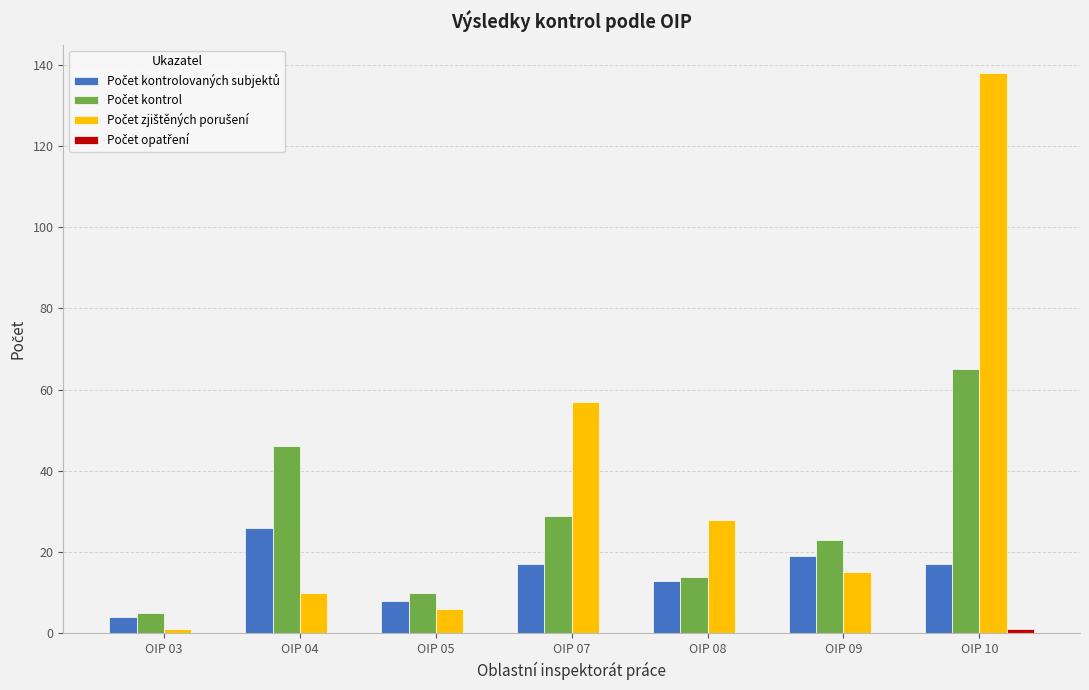

What is the greatest value displayed?

138